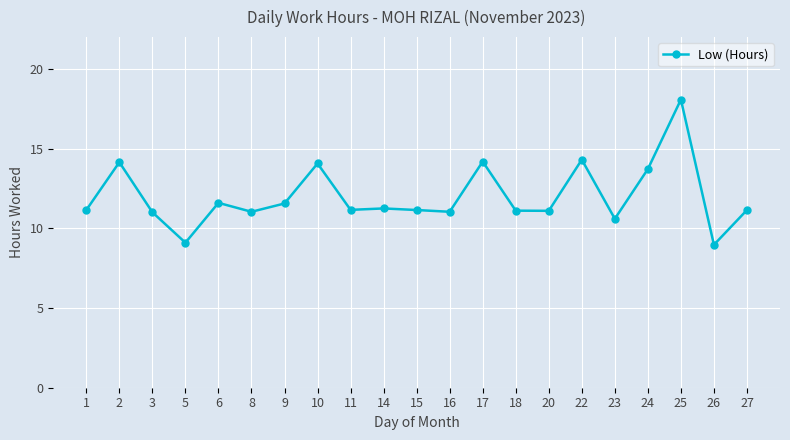

Approximately how many times larger is the value at 10 compared to 20?

1.3